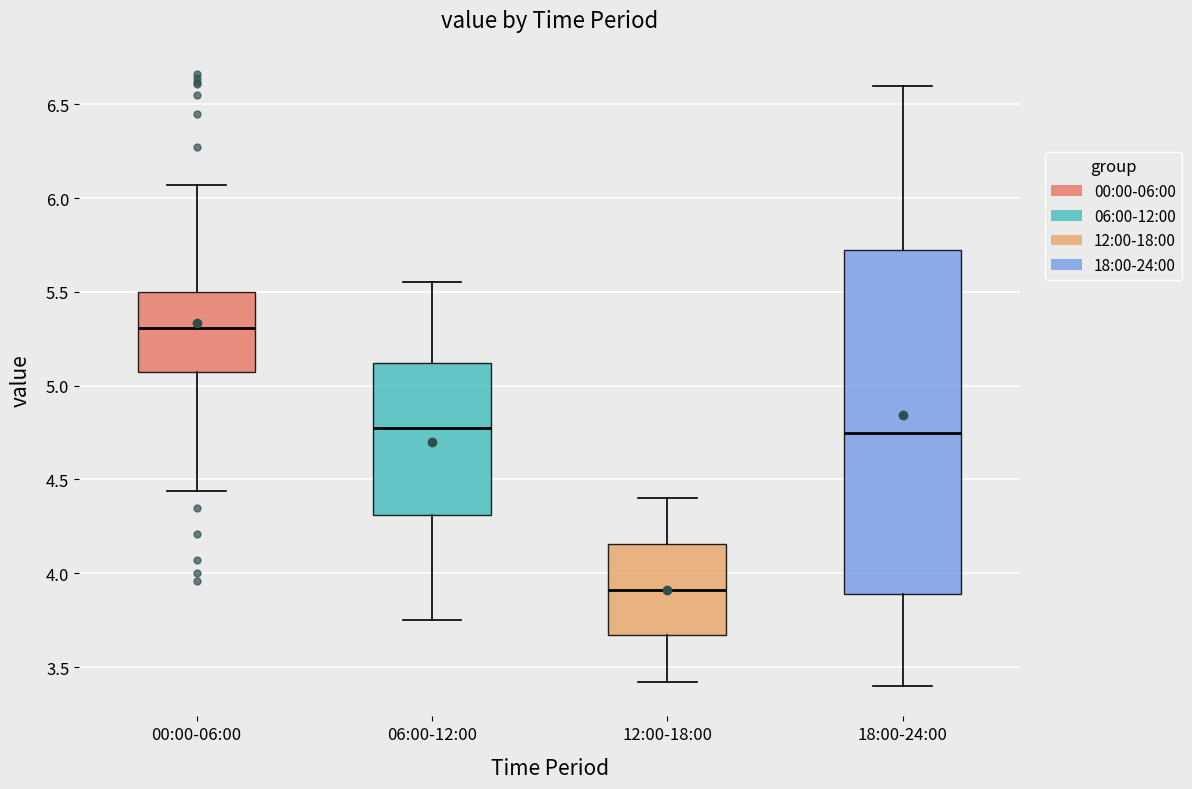

Comparing the boxes themselves (not the whiskers), which one is the tallest?

18:00-24:00